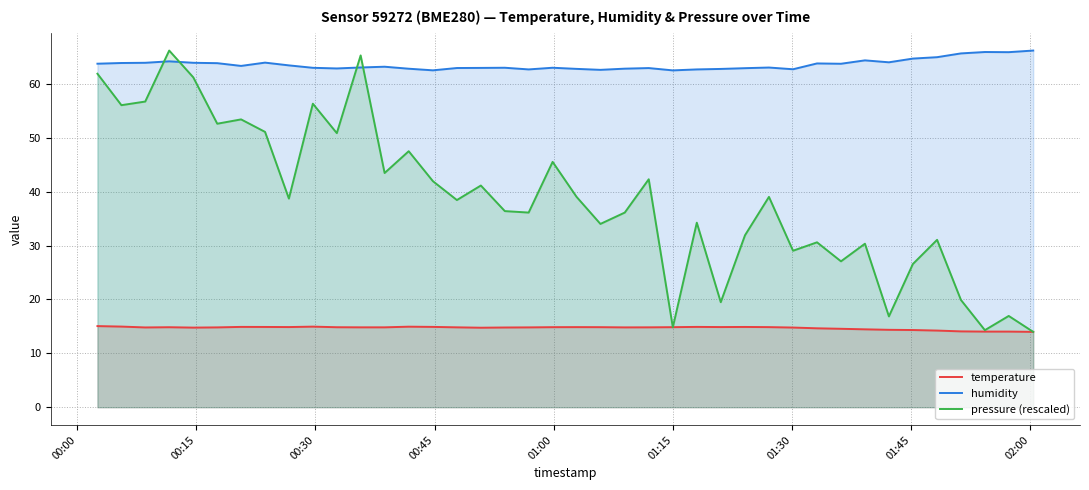

In humidity, how many points are lower than both neighbors (excluding endpoints)?

10